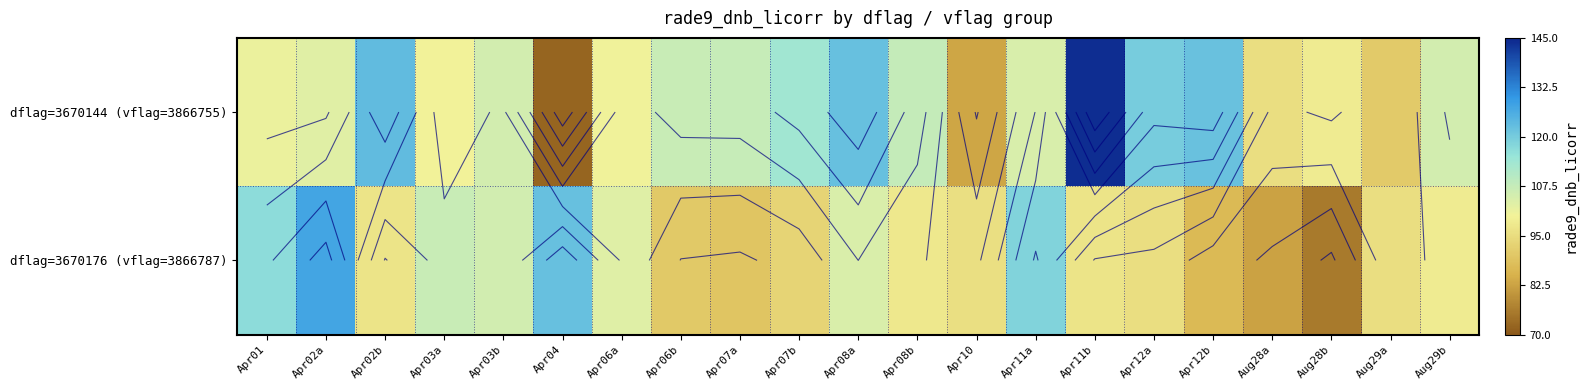

How many categories are shown in the chart?

21